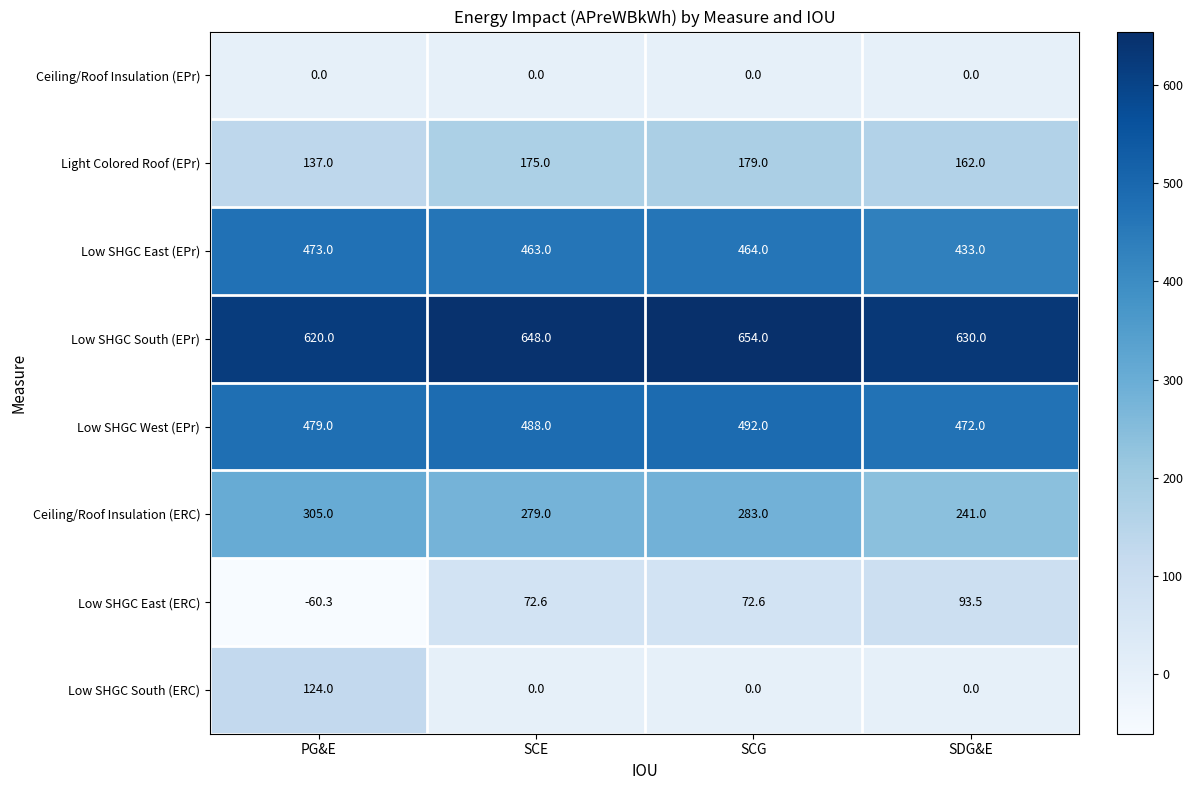

Is the value of Low SHGC West (EPr) at SCE greater than the value of Low SHGC East (ERC) at SCG?

Yes